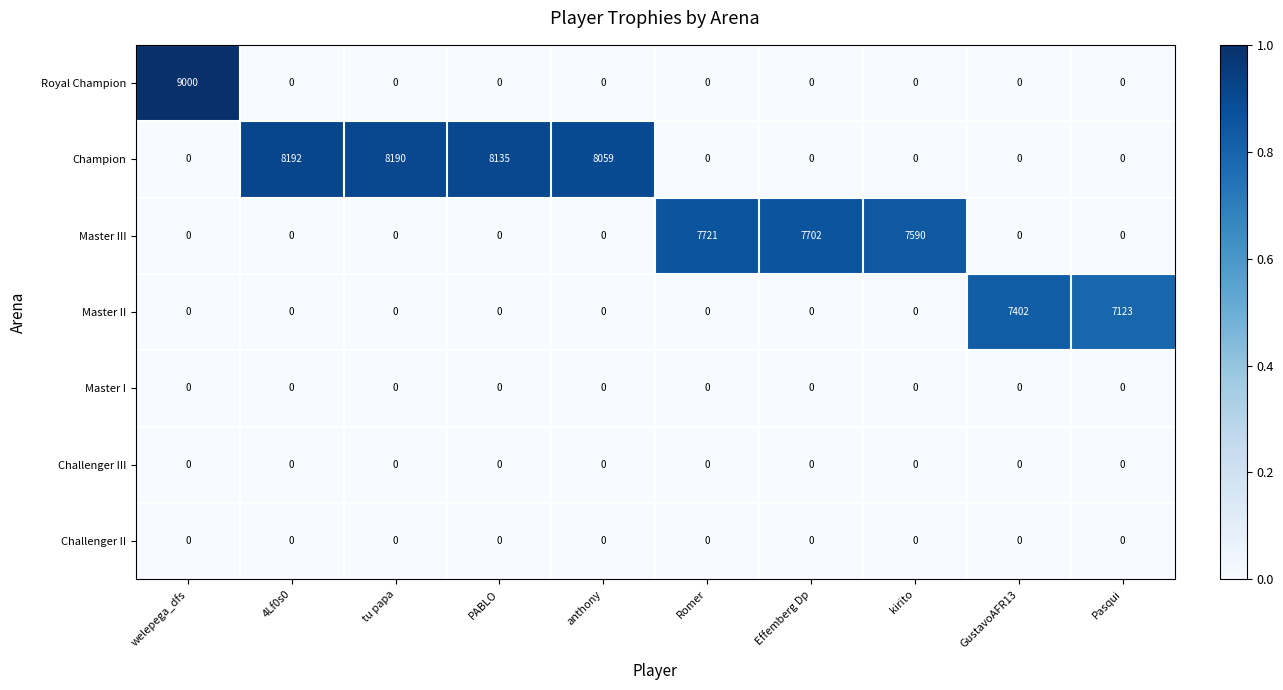

Which series has the largest range (max minus min)?

Royal Champion